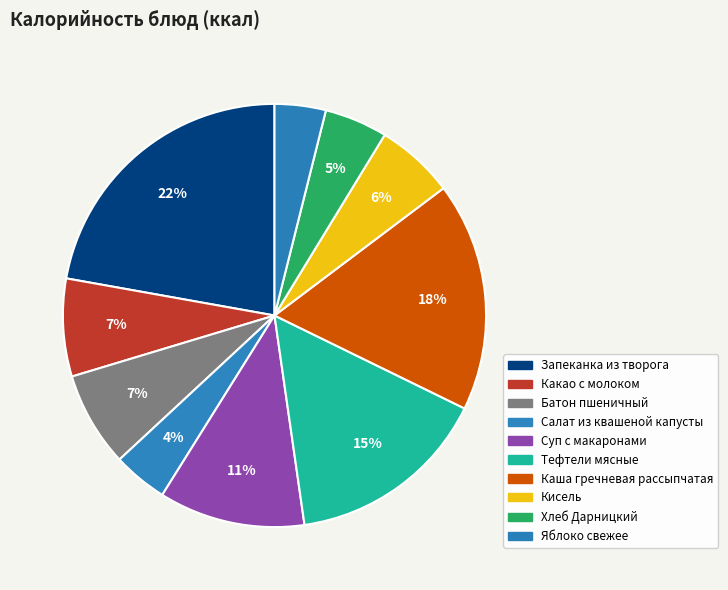

How many slices are in this pie chart?

10